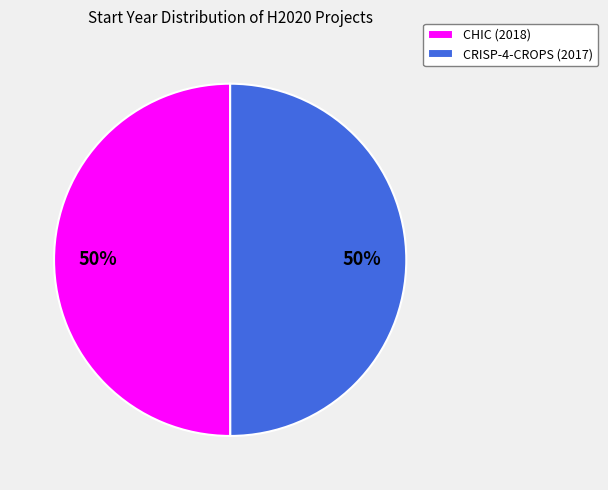

Do CHIC (2018) and CRISP-4-CROPS (2017) together represent more than half of the pie?

Yes